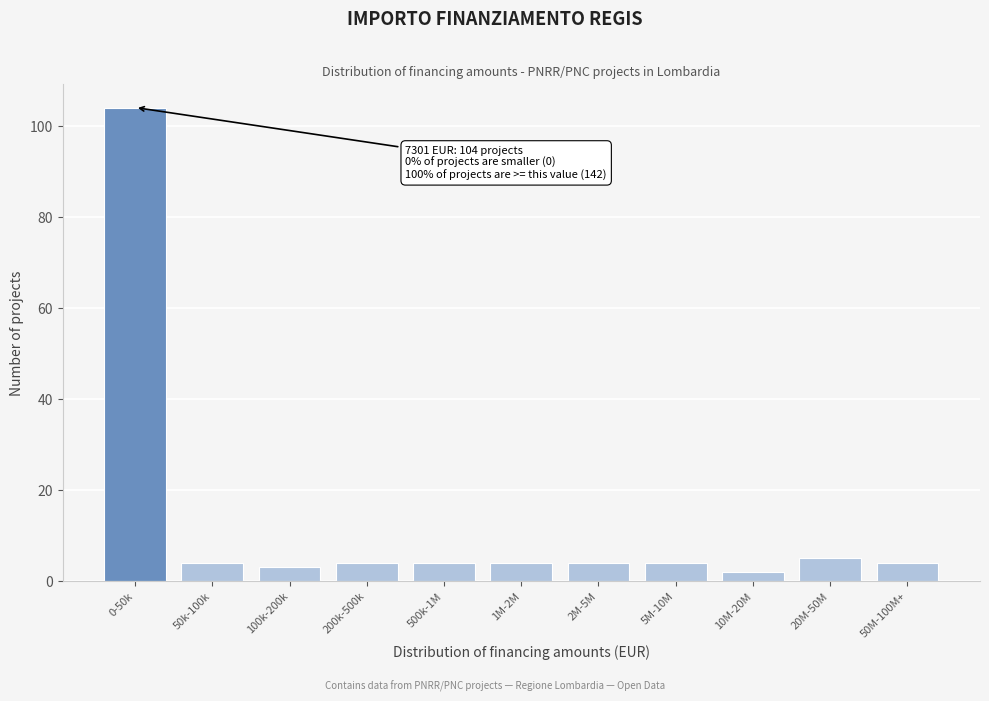

Reading left to right, extract all data points from this chart.

104	4	3	4	4	4	4	4	2	5	4